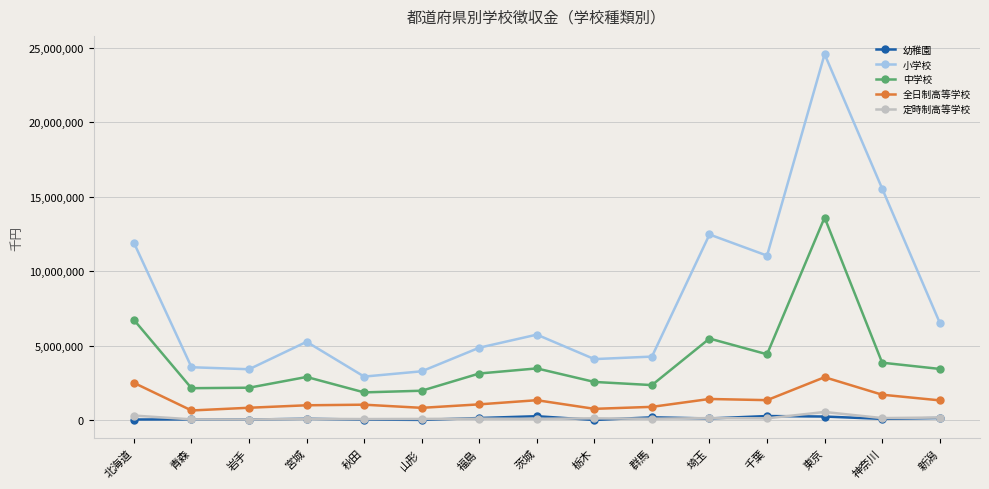

The value of 定時制高等学校 at 宮城 is 78878. True or false?

True